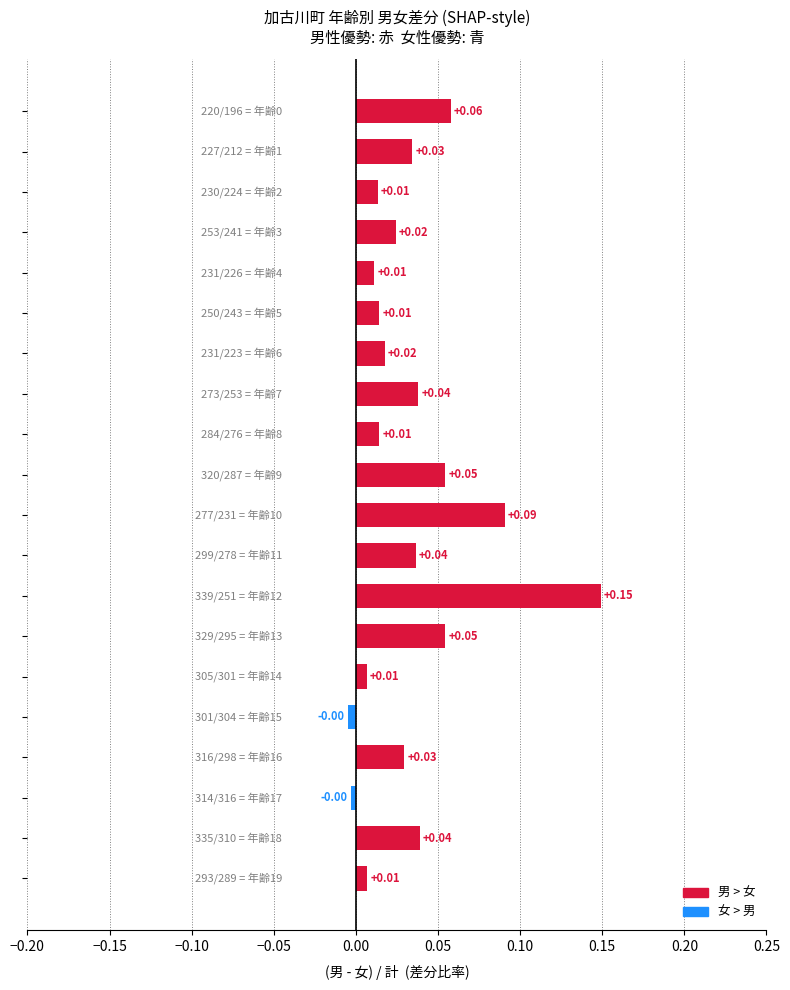

What is the sum of all values?

0.7